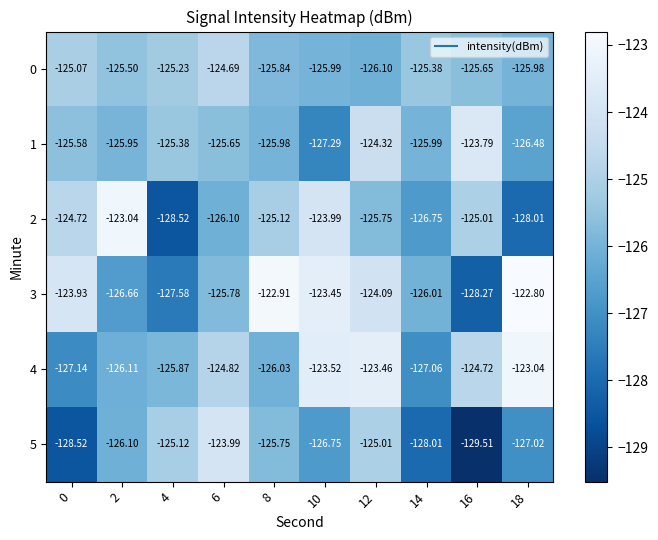

Count the number of data series in this chart.

6